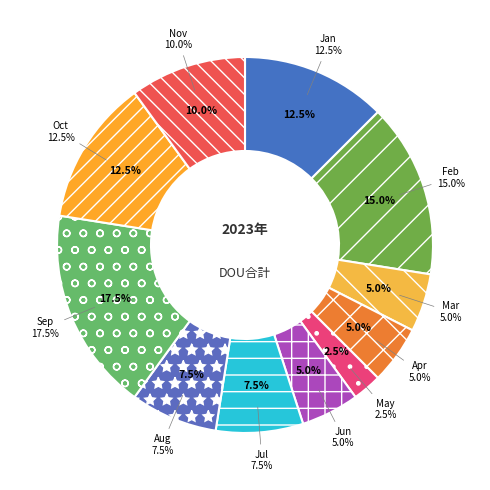

To the nearest percent, what portion does Aug represent?

8%